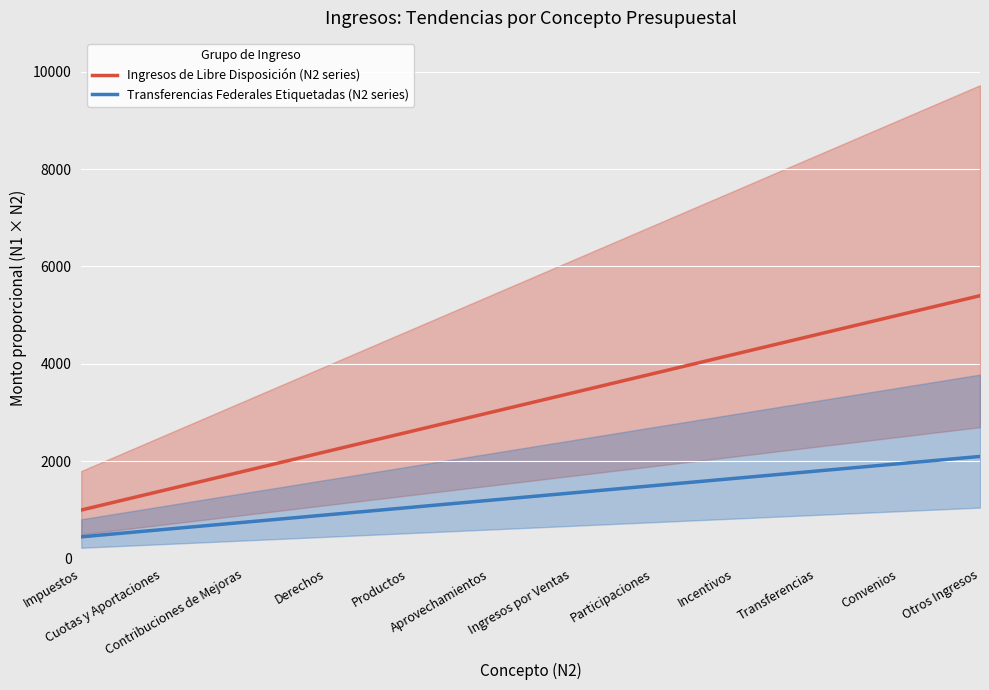

What is the total value across all series at Derechos?

3100